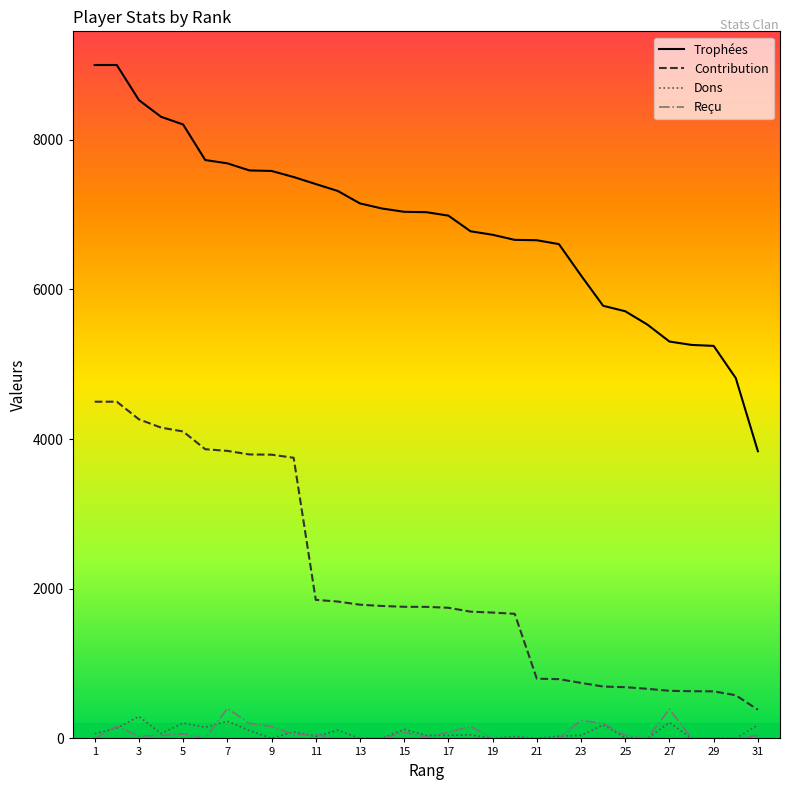

What are all the series names shown in the legend?

Trophées, Contribution, Dons, Reçu